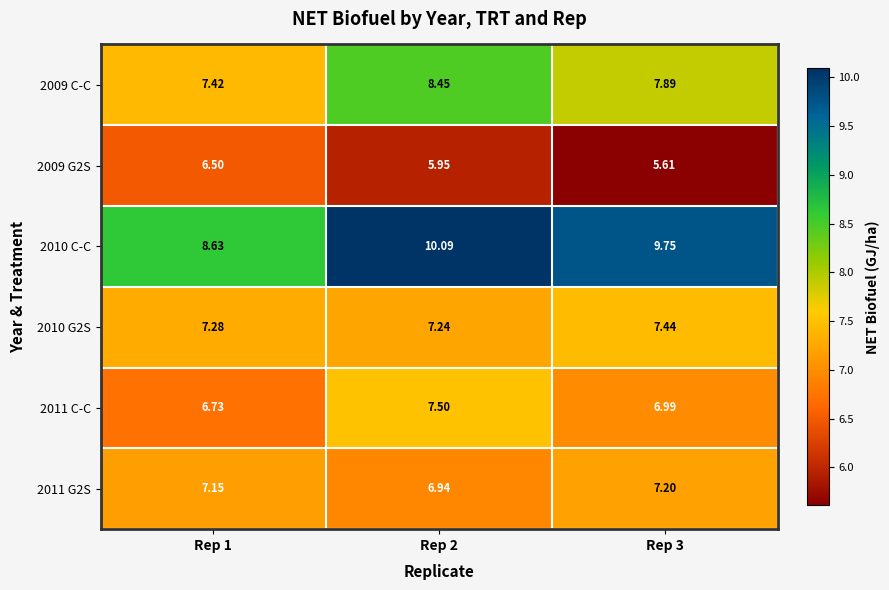

What is the difference between the highest and lowest values at Rep 1?

2.1